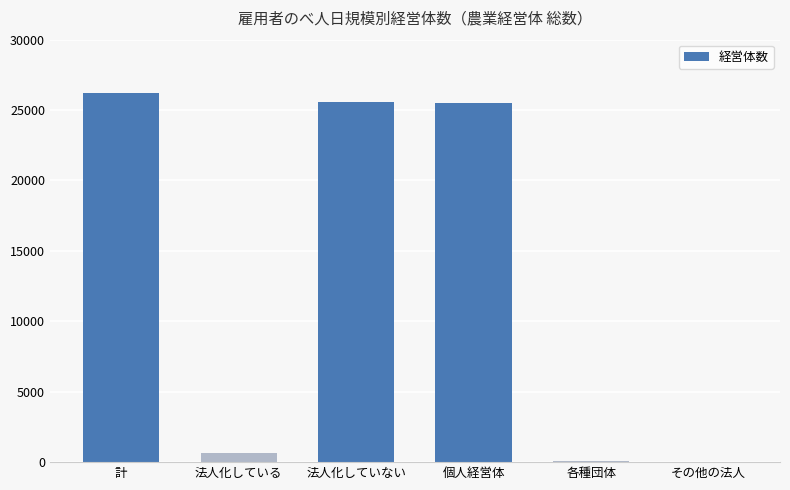

The value at 計 is 11548. True or false?

False